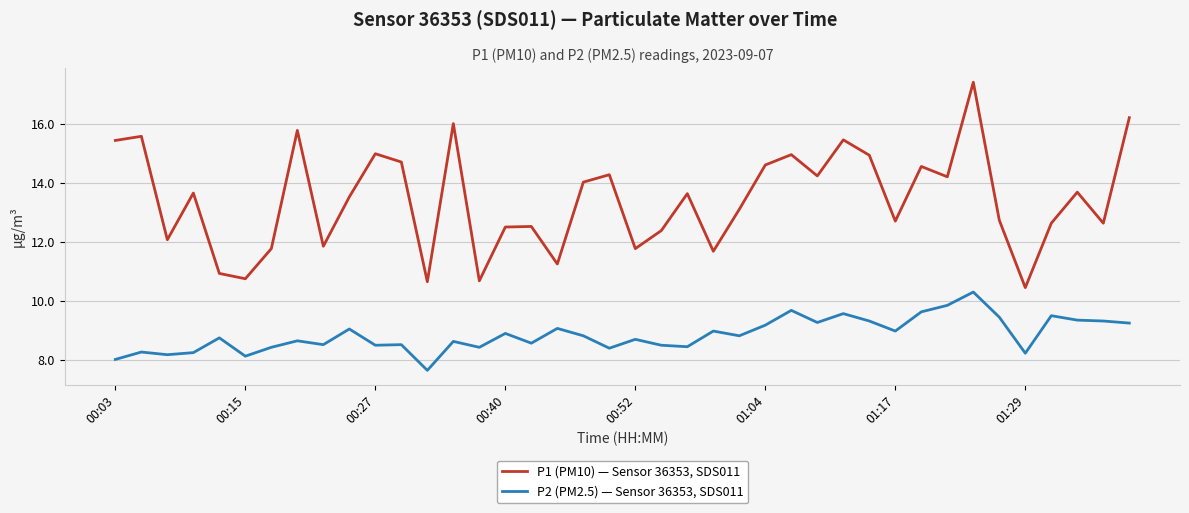

Which series has the widest spread of values?

P1 (PM10) — Sensor 36353, SDS011